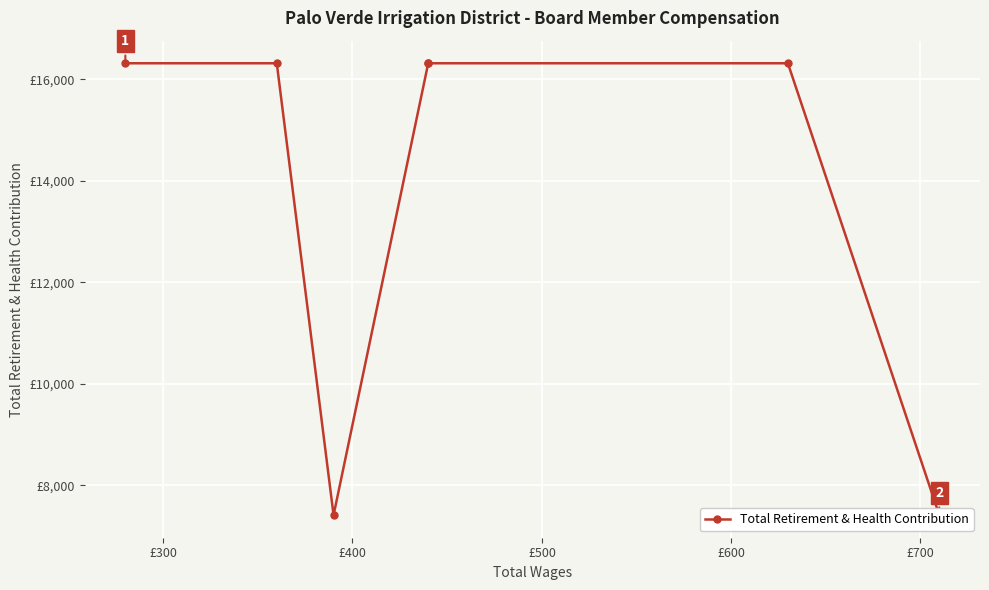

What is the difference between the maximum and minimum values?

8902